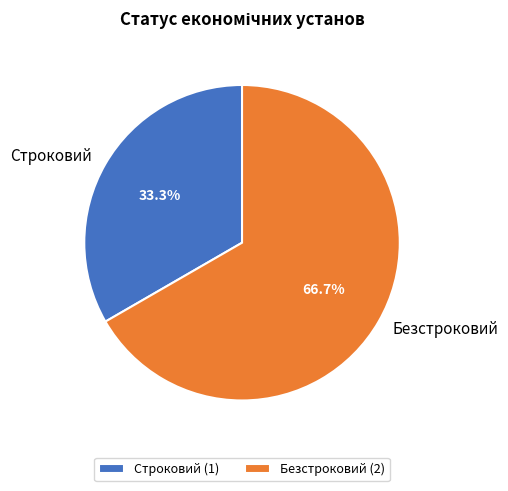

To the nearest percent, what is the combined percentage of Строковий and Безстроковий?

100%